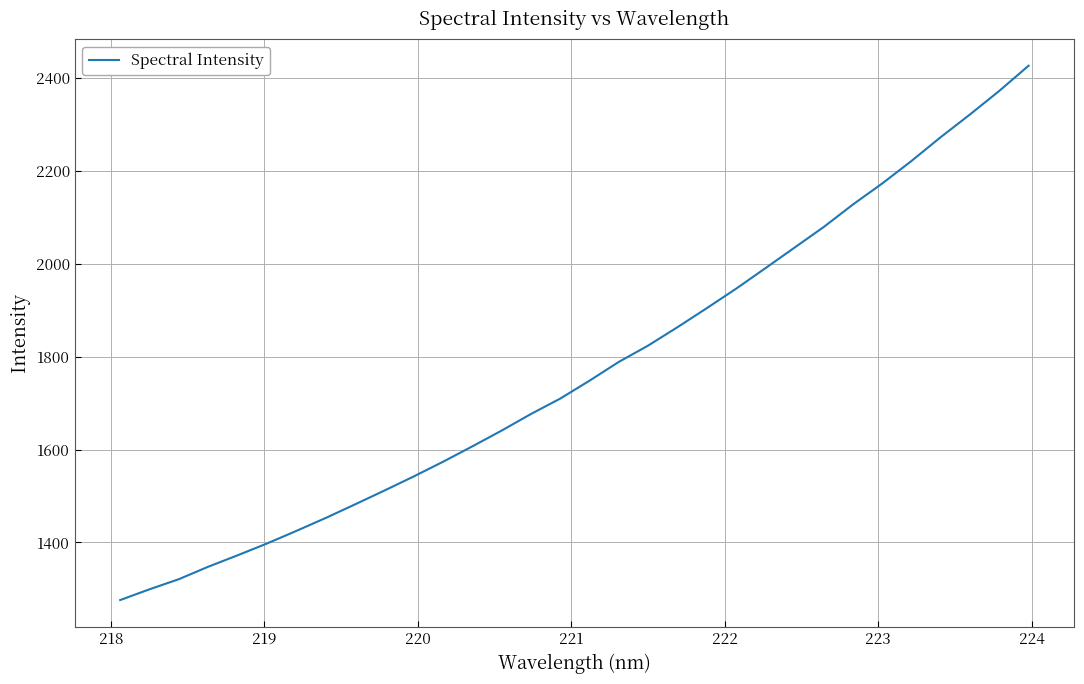

What is the maximum value shown in the chart?

2426.9